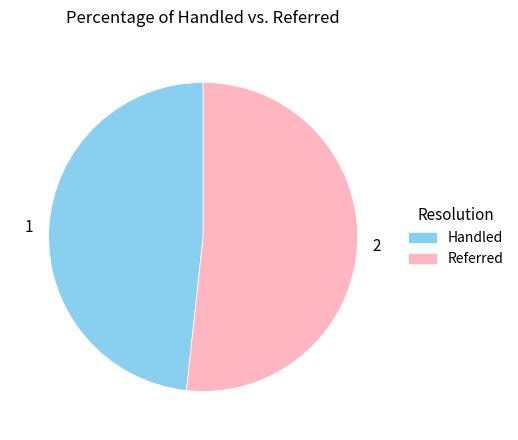

Is the sum of 2 and 1 greater than half?

Yes